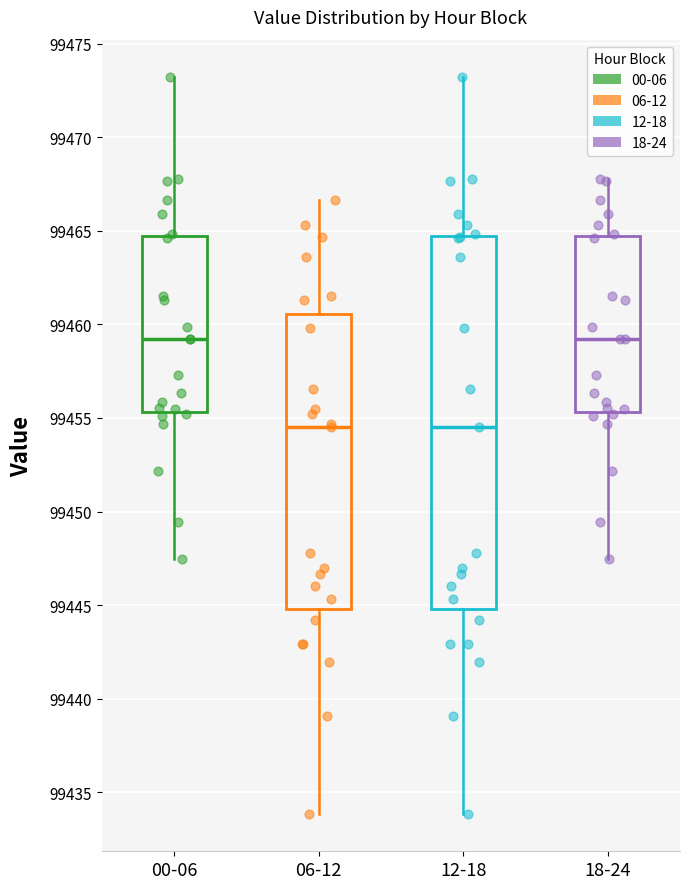

Where does the lower whisker of the box for 06-12 end on the y-axis? The values are not printed on the chart, so give them approximately, as read against the axis.

99434.0